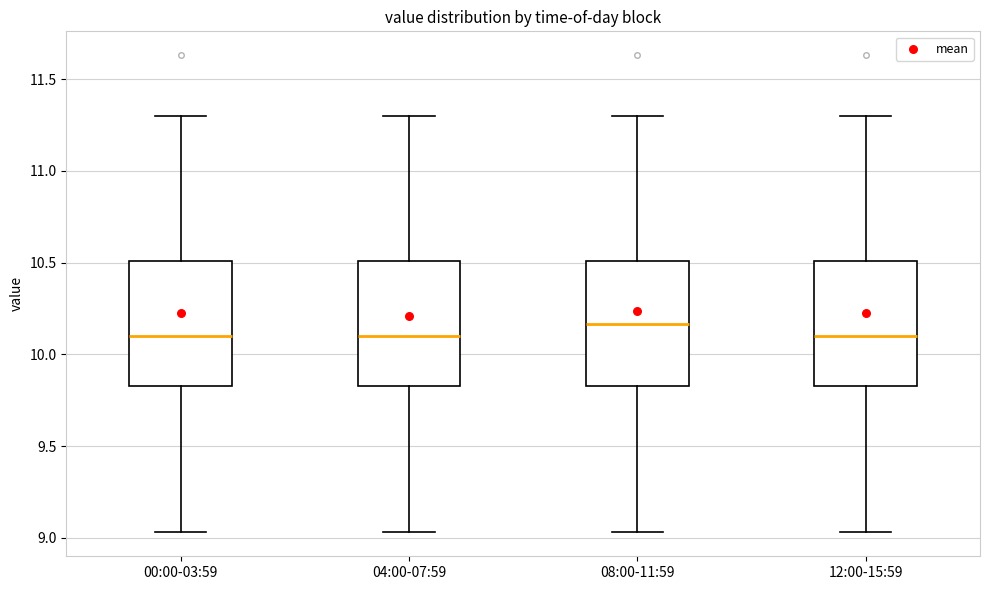

Reading left to right, read every box against the y-axis: the position of its median line, the range the box covers, and the ends of its whiskers. The values are not printed on the chart, so give them approximately, as read against the axis.

00:00-03:59: median 10.10, box 9.85 to 10.50, whiskers 9.05 to 11.30
04:00-07:59: median 10.10, box 9.85 to 10.50, whiskers 9.05 to 11.30
08:00-11:59: median 10.15, box 9.85 to 10.50, whiskers 9.05 to 11.30
12:00-15:59: median 10.10, box 9.85 to 10.50, whiskers 9.05 to 11.30